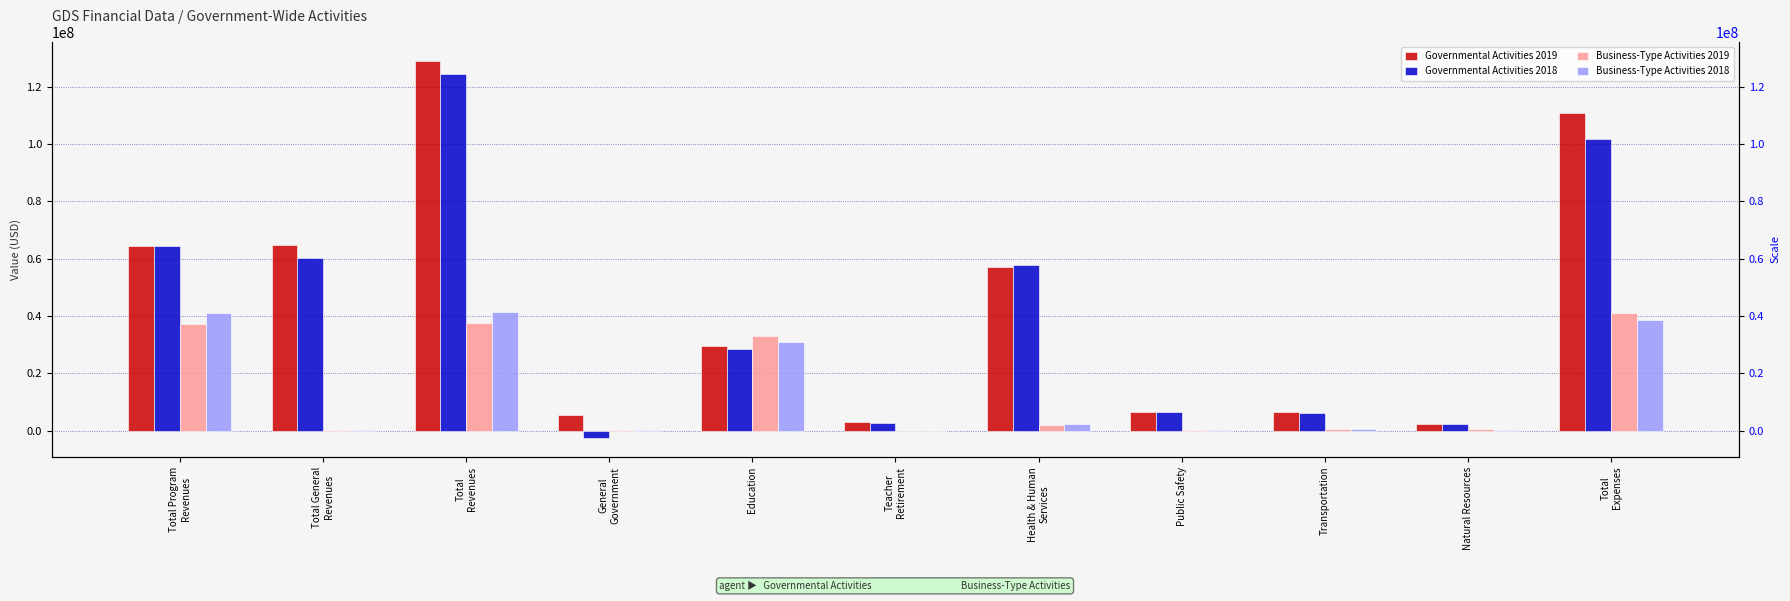

How many values in Business-Type Activities 2019 are above zero?

10